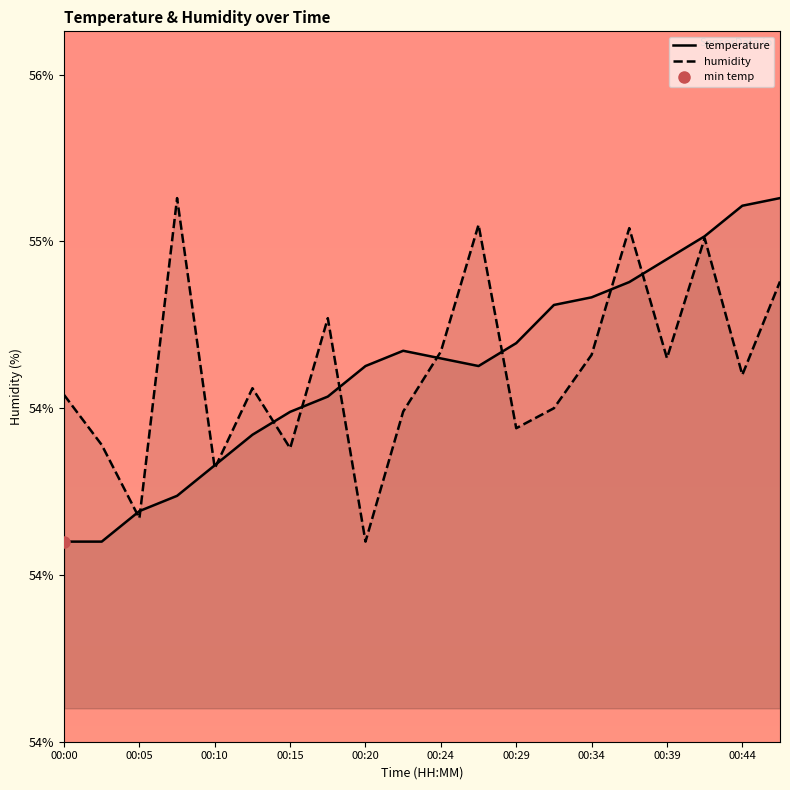

What position from the left is 11?

12